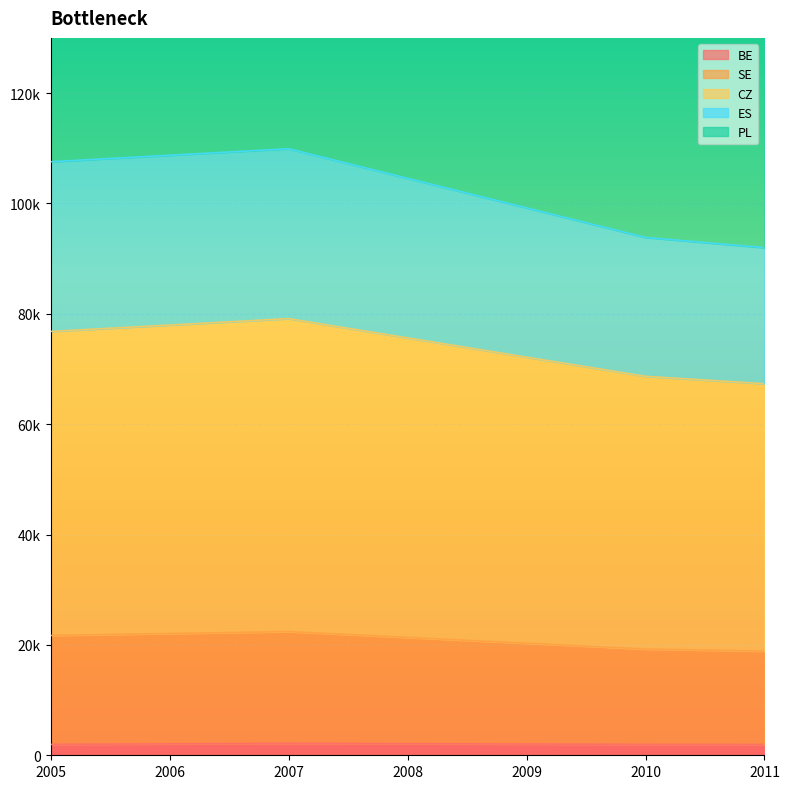

How many interior local peaks does the BE series have?

1